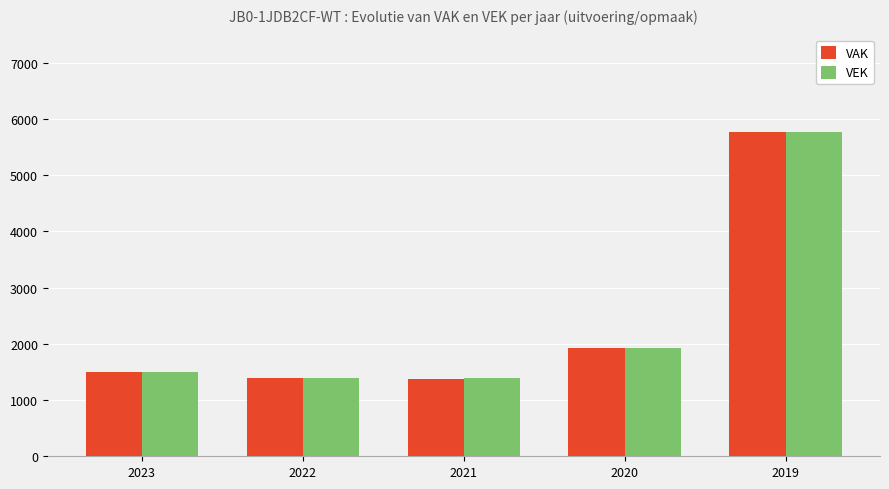

How many groups of bars are there?

5